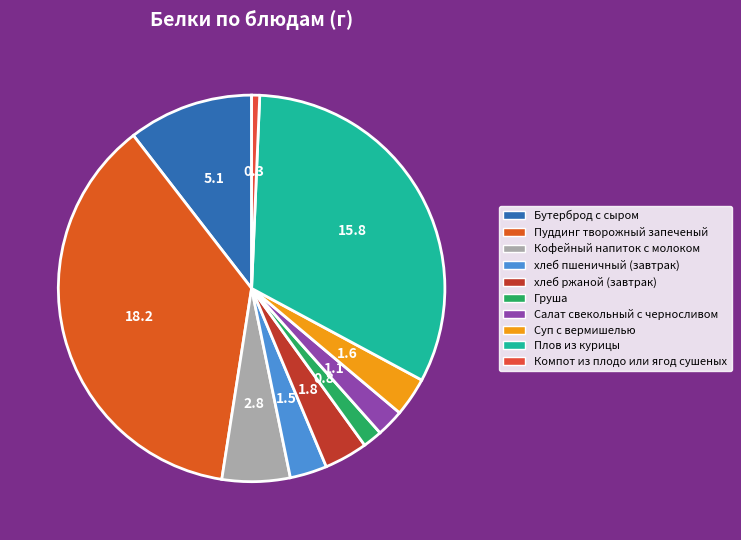

How many slices are in this pie chart?

10